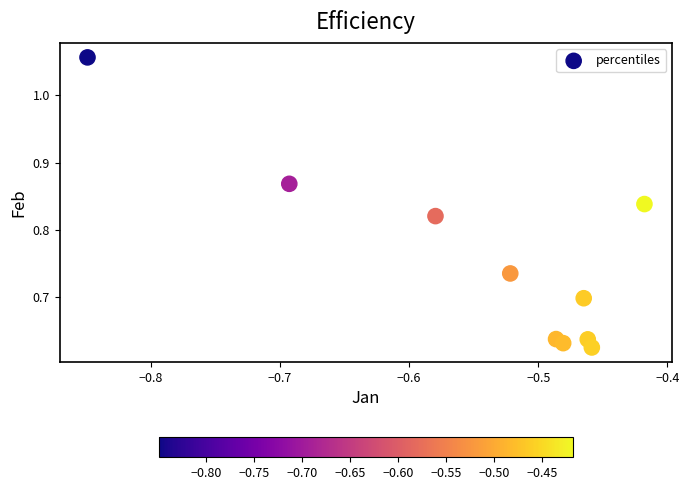

What is the range of Y values (max minus min)?

0.4